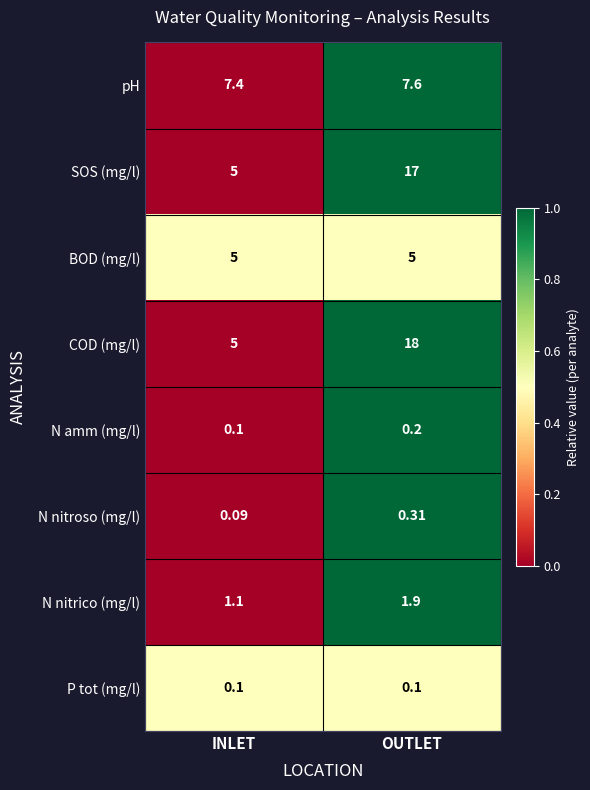

At which label is pH closest to 7?

INLET